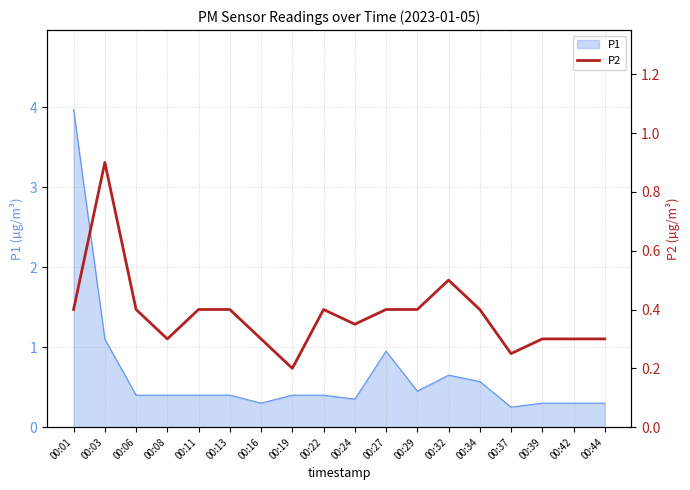

The value of P1 at 00:34 is 0.2. True or false?

False